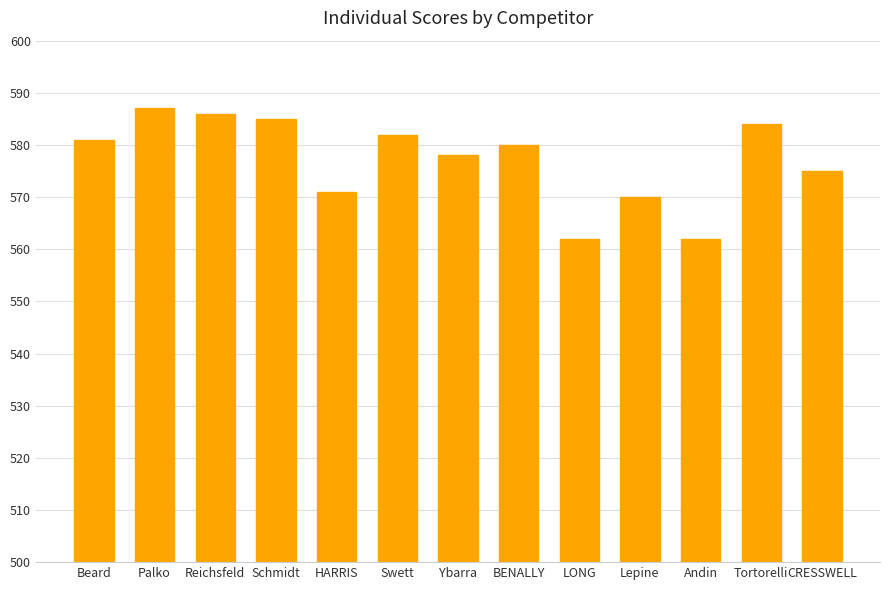

Where is the data nearest to the value 574?

CRESSWELL